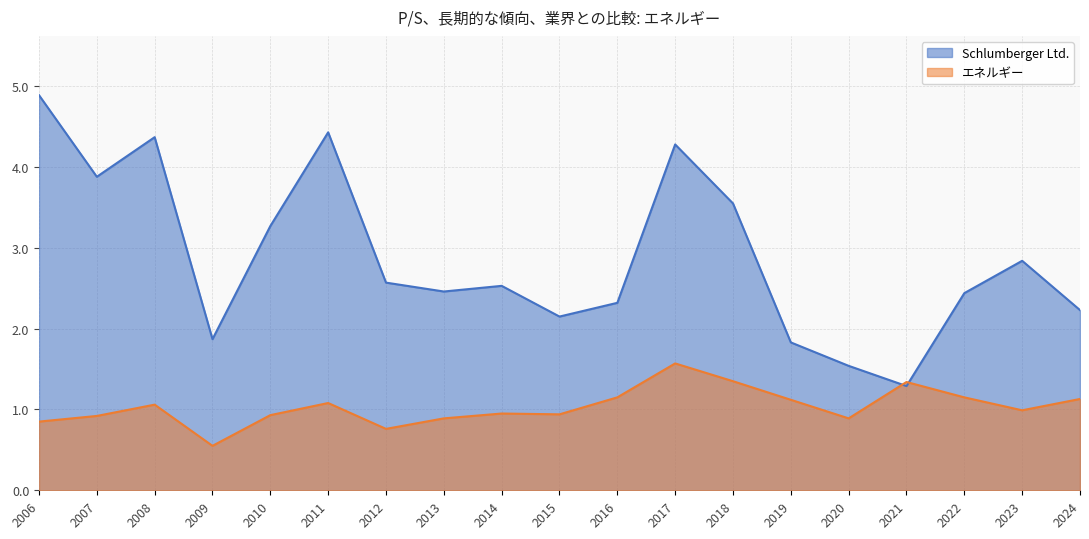

How many times do エネルギー and Schlumberger Ltd. cross each other?

2